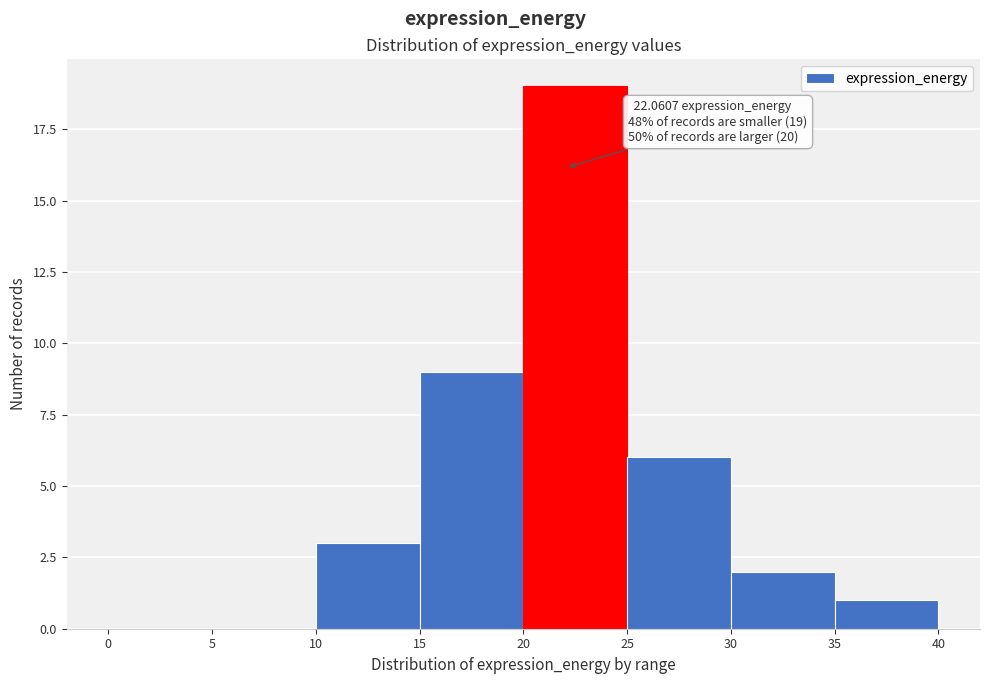

Over which range of the x-axis is the bar tallest?

20 to 25